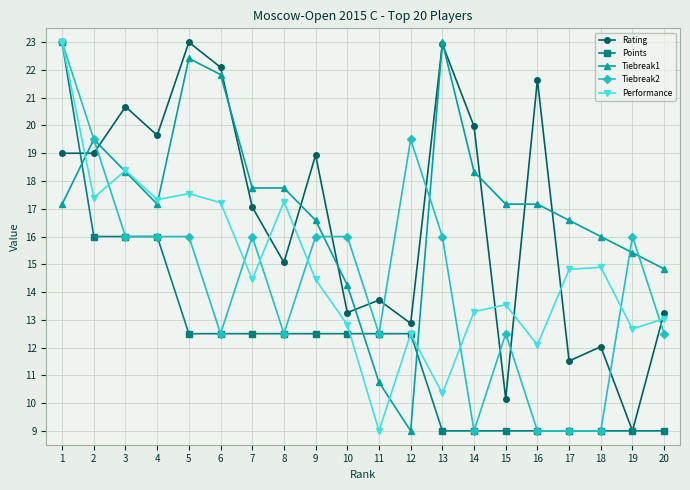

Does the chart have visible grid lines?

Yes